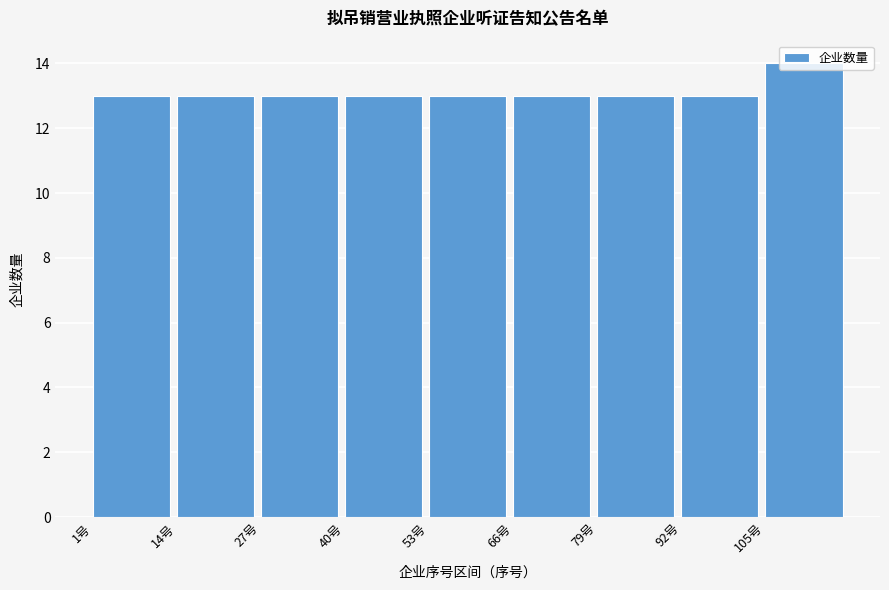

Reading left to right, list every bar in this chart as the range it spans on the x-axis followed by its height. Neither the bar edges nor the heights are printed on the chart, so give them approximately, as read against the axes.

1 to 14: 13
14 to 27: 13
27 to 40: 13
40 to 53: 13
53 to 66: 13
66 to 79: 13
79 to 92: 13
92 to 105: 13
105 to 118: 14